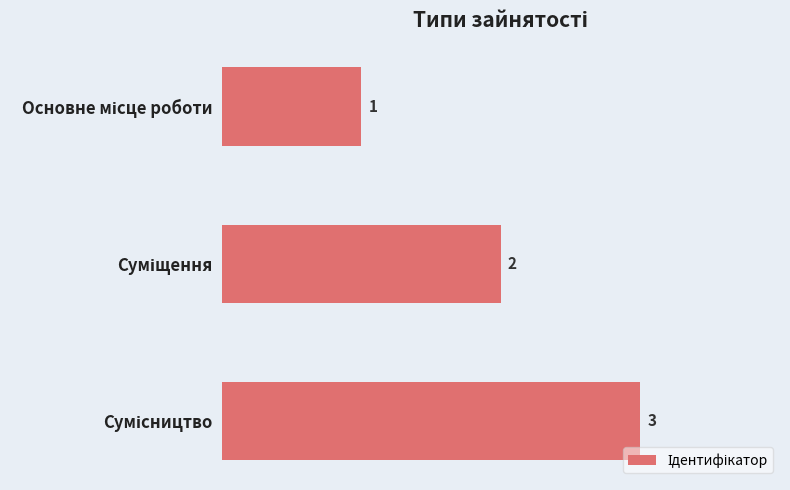

How many series are shown in this chart?

1